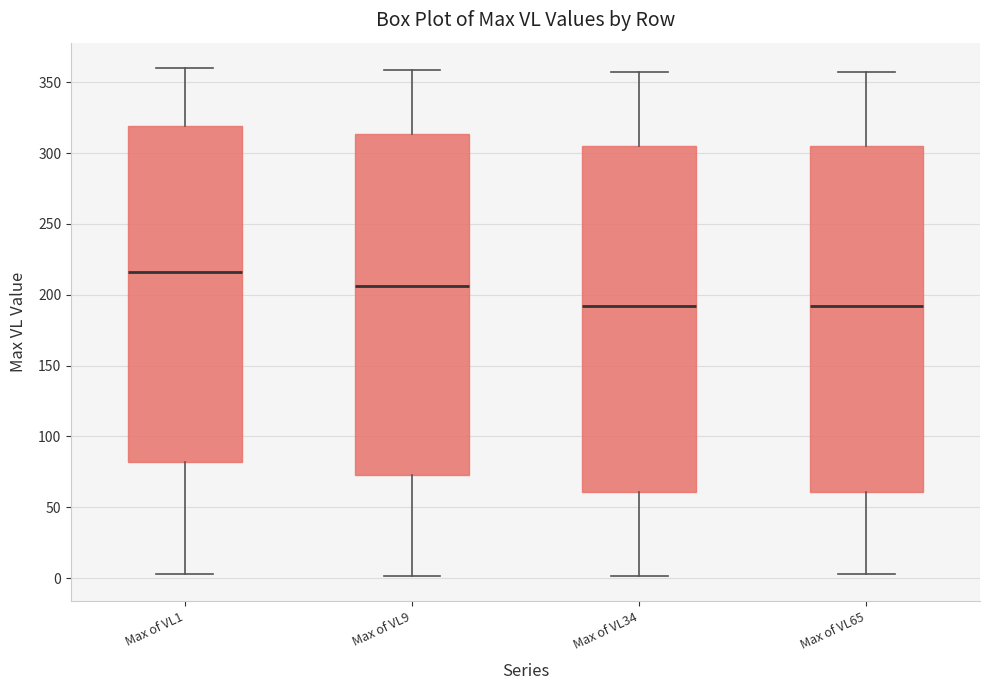

Reading left to right, transcribe this box plot: for each box, give where its median line is, the range the box spans, and where its two whiskers end, as read against the y-axis. The values are not printed on the chart, so give them approximately, as read against the axis.

Max of VL1: median 215, box 80 to 320, whiskers 5 to 360
Max of VL9: median 205, box 75 to 315, whiskers 0 to 360
Max of VL34: median 190, box 60 to 305, whiskers 0 to 355
Max of VL65: median 190, box 60 to 305, whiskers 5 to 355